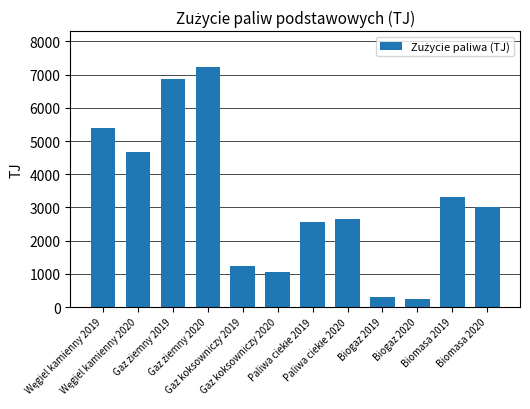

How many distinct data groups are displayed?

1